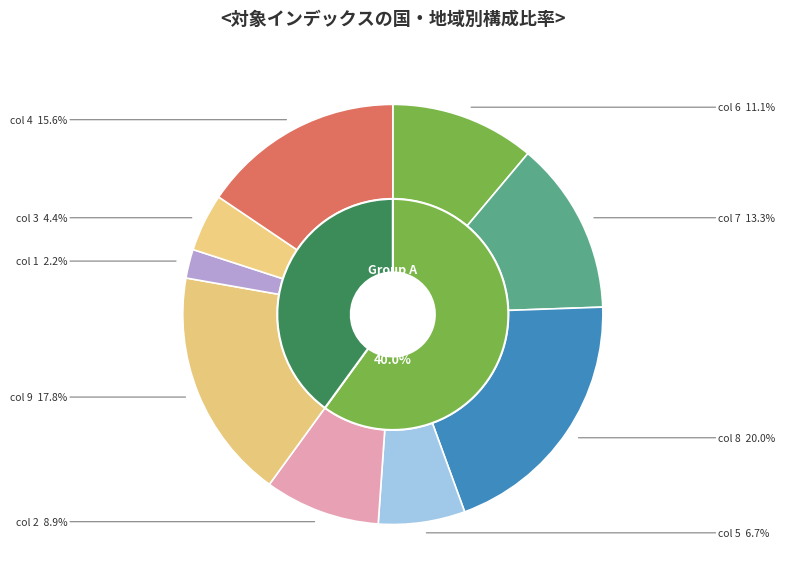

Does 9 account for over 50% of the chart?

No